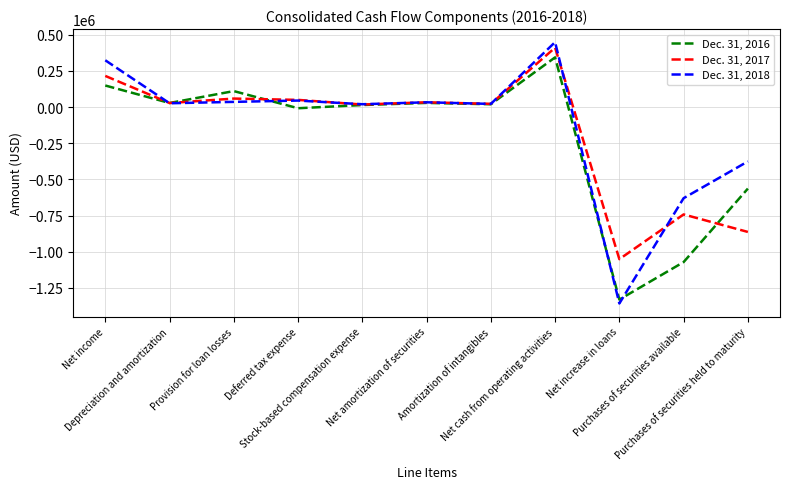

How many negative values does the Dec. 31, 2018 series have?

3